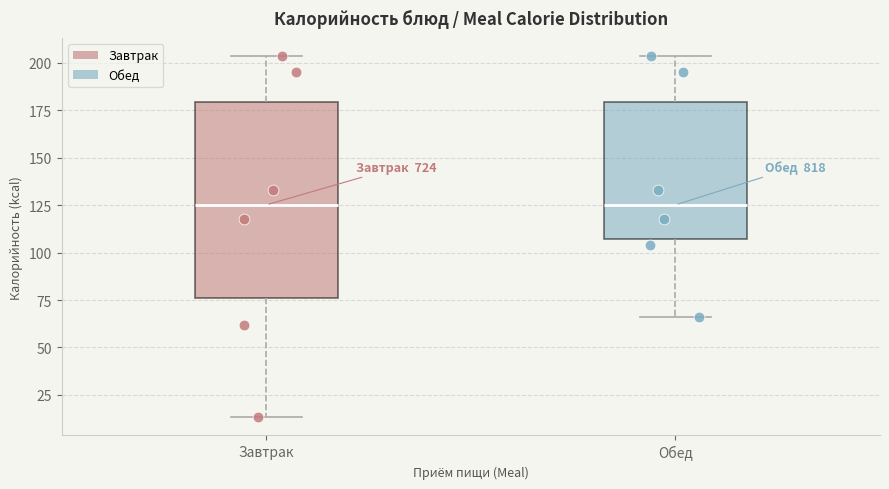

Where does the lower whisker of the box for Обед end on the y-axis? The values are not printed on the chart, so give them approximately, as read against the axis.

65